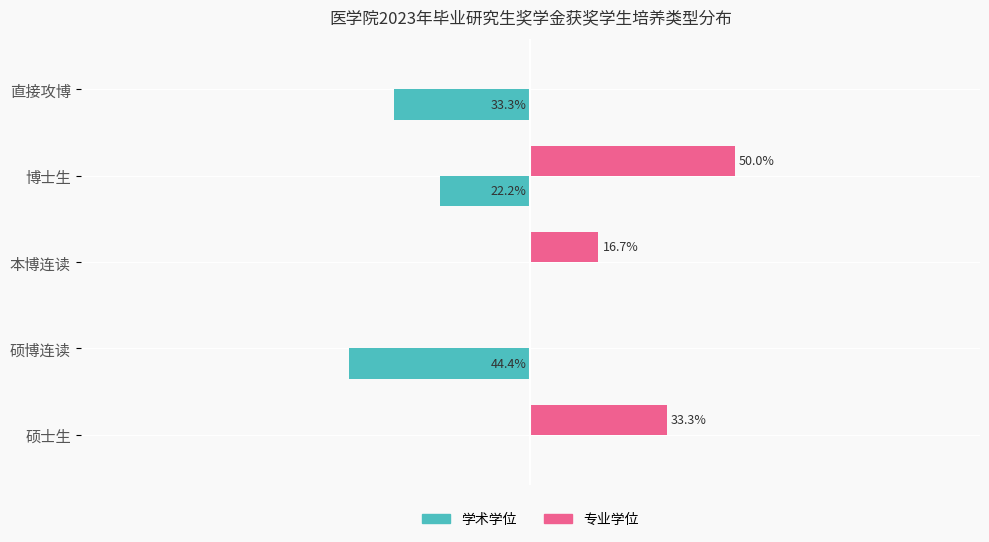

Where is 学术学位 nearest to the value -22?

博士生